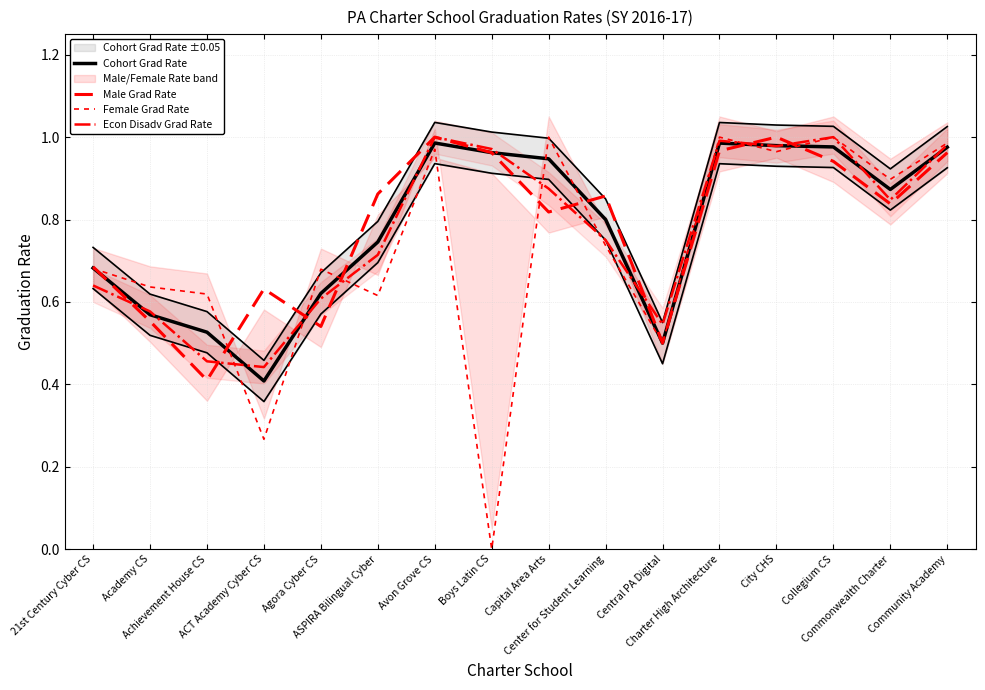

What is the spread (max minus min) of values at Academy CS?

0.1